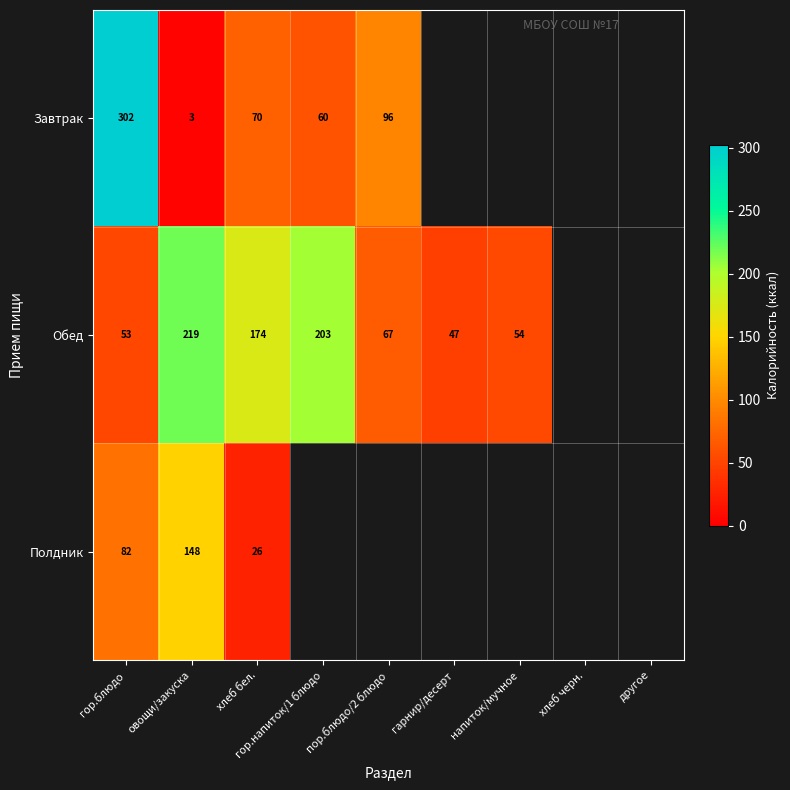

Which series changed the most between гор.блюдо and овощи/закуска?

Завтрак